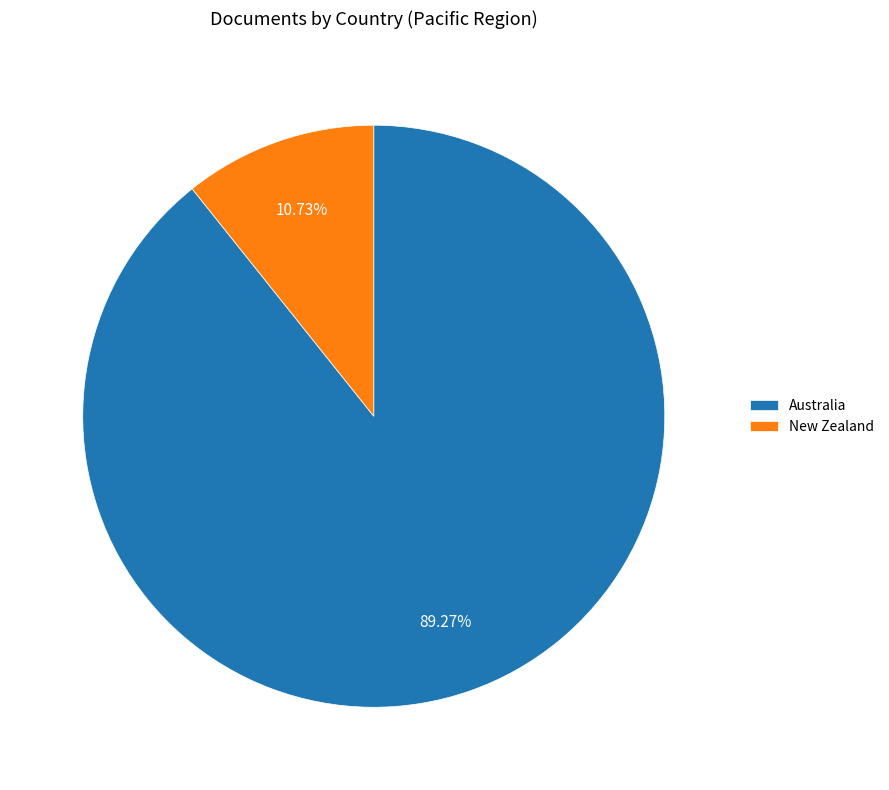

Is it true that Australia is 83% of the pie?

False